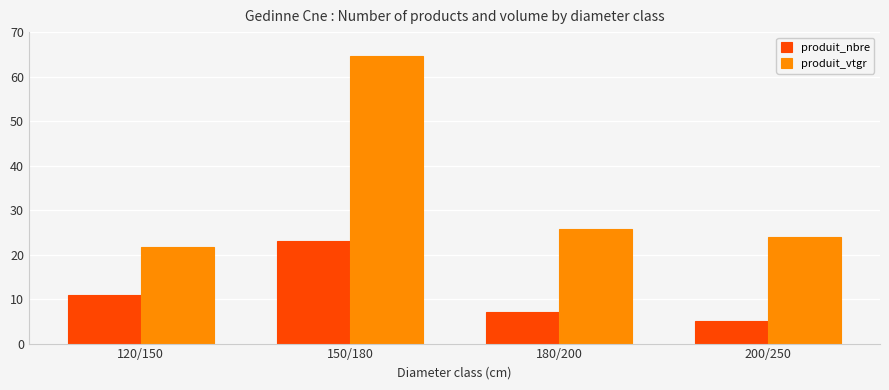

What is the difference between the maximum and second lowest values in the produit_vtgr series?

40.7